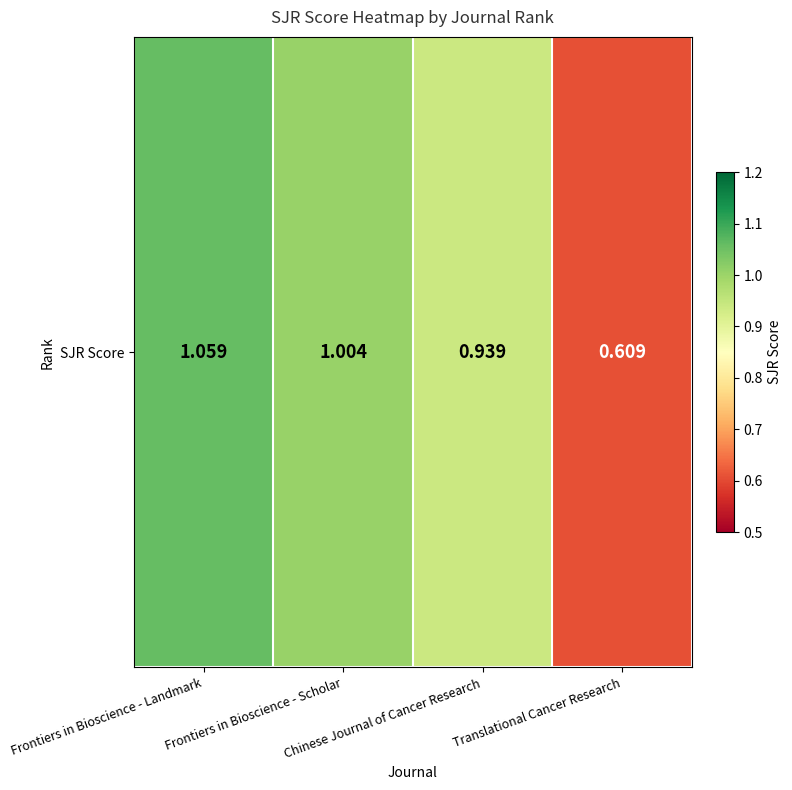

What is the difference between the maximum and minimum values?

0.4